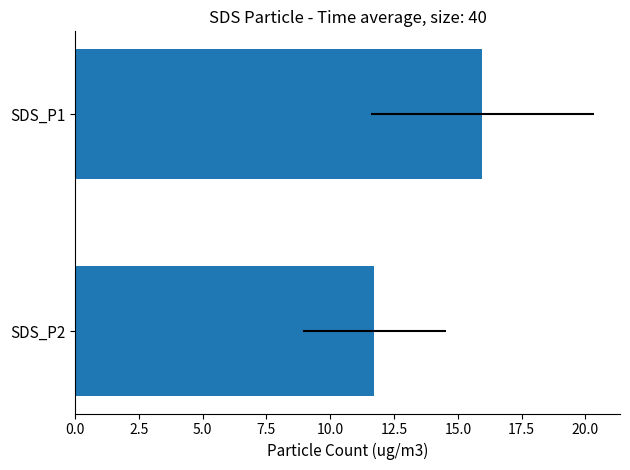

What is the minimum value shown in the chart?

11.7